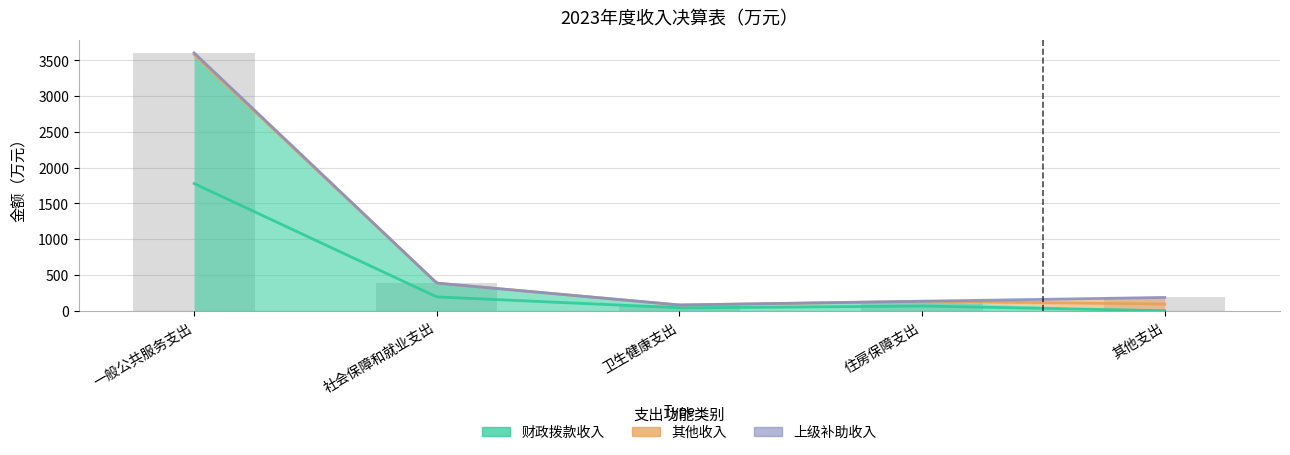

Which series has the largest range (max minus min)?

财政拨款收入